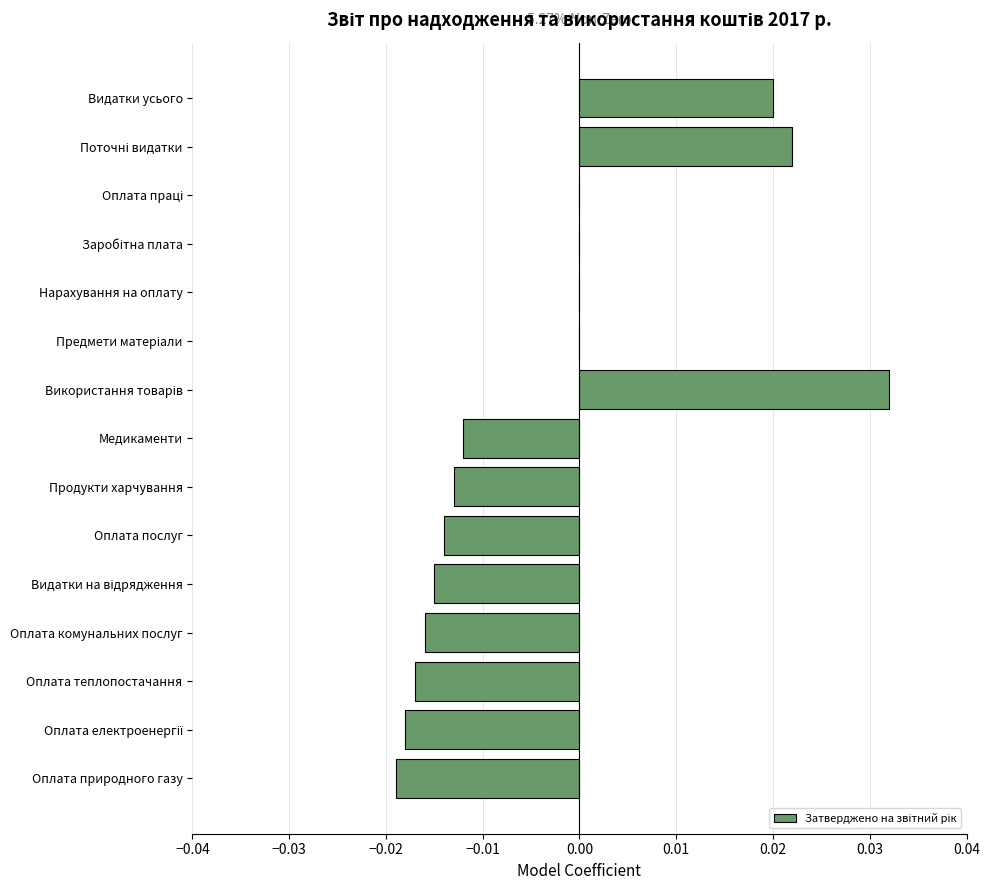

Are the bars horizontal?

Yes